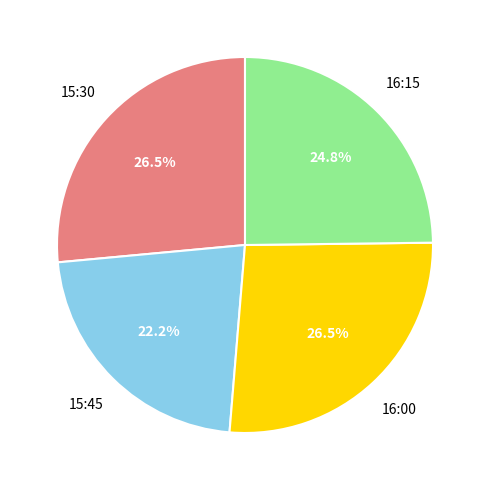

Is there any slice that represents more than half of the pie?

No